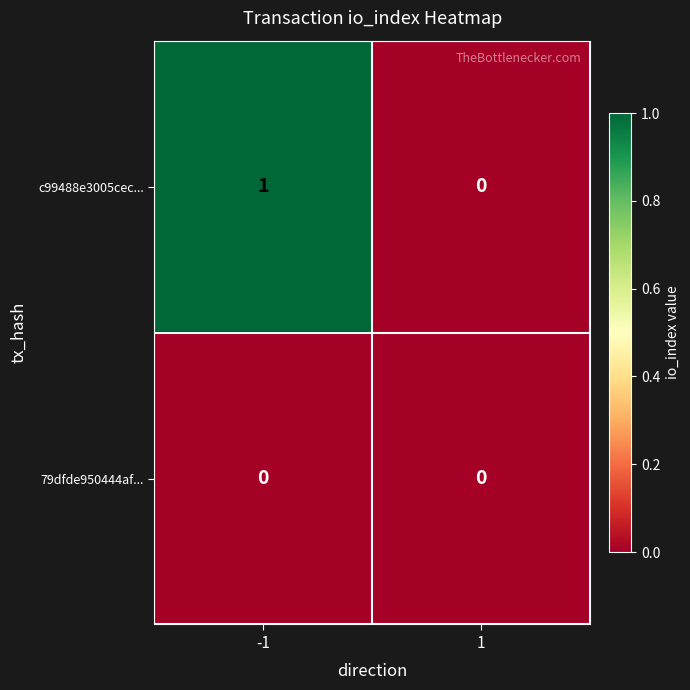

Rank the series by their average value, from lowest to highest.

79dfde950444af..., c99488e3005cec...